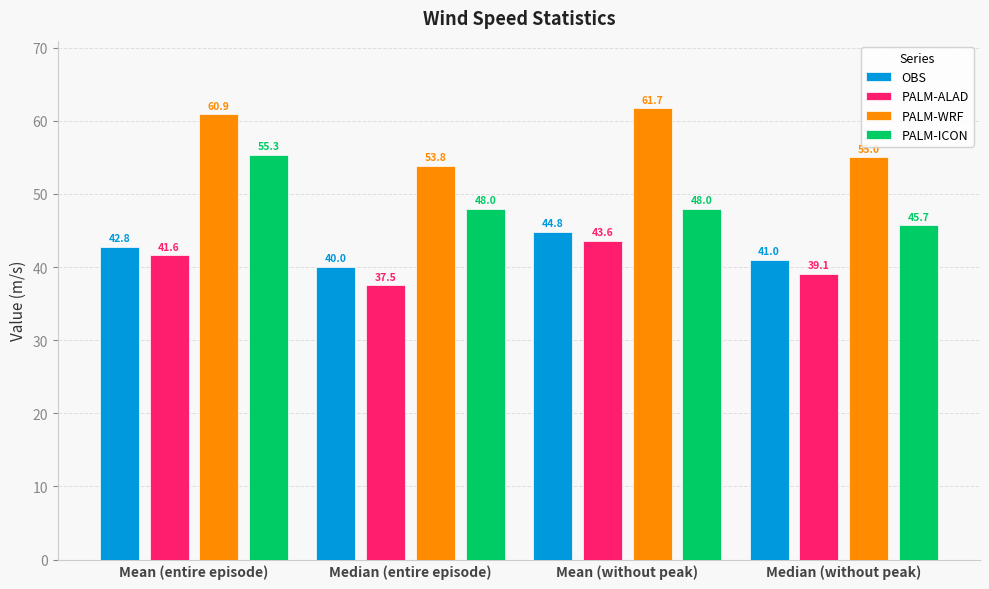

Which series has the largest total across all categories?

PALM-WRF